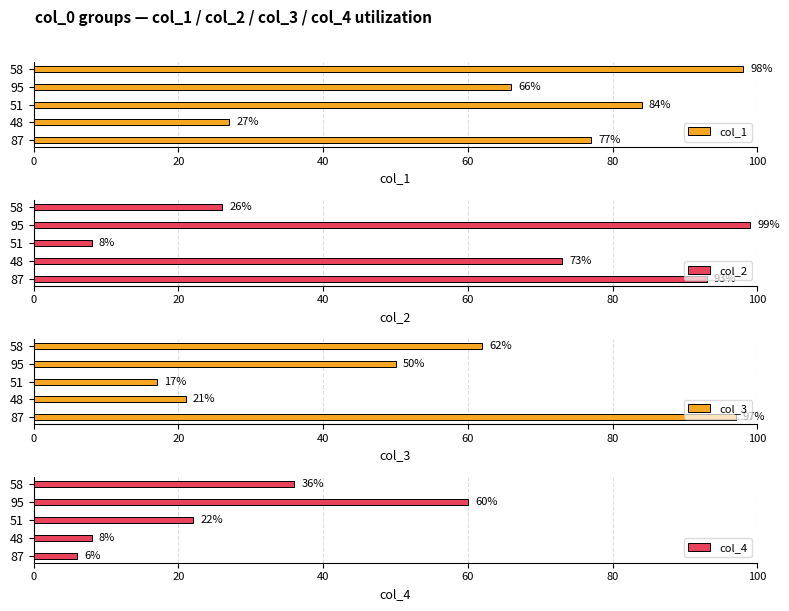

Which category has the highest value in the col_1 series?

58